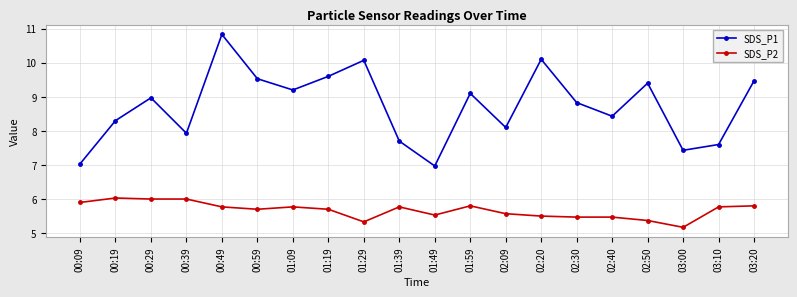

True or false: SDS_P2 and SDS_P1 intersect in this chart.

False